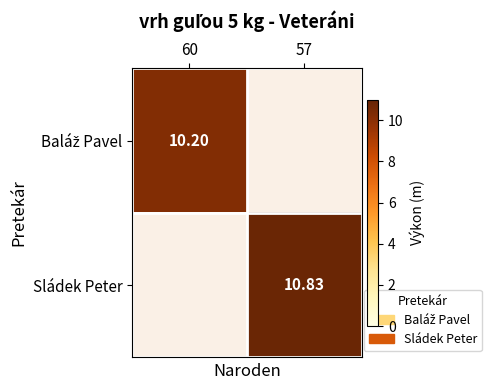

What is the maximum value for Baláž Pavel?

10.2